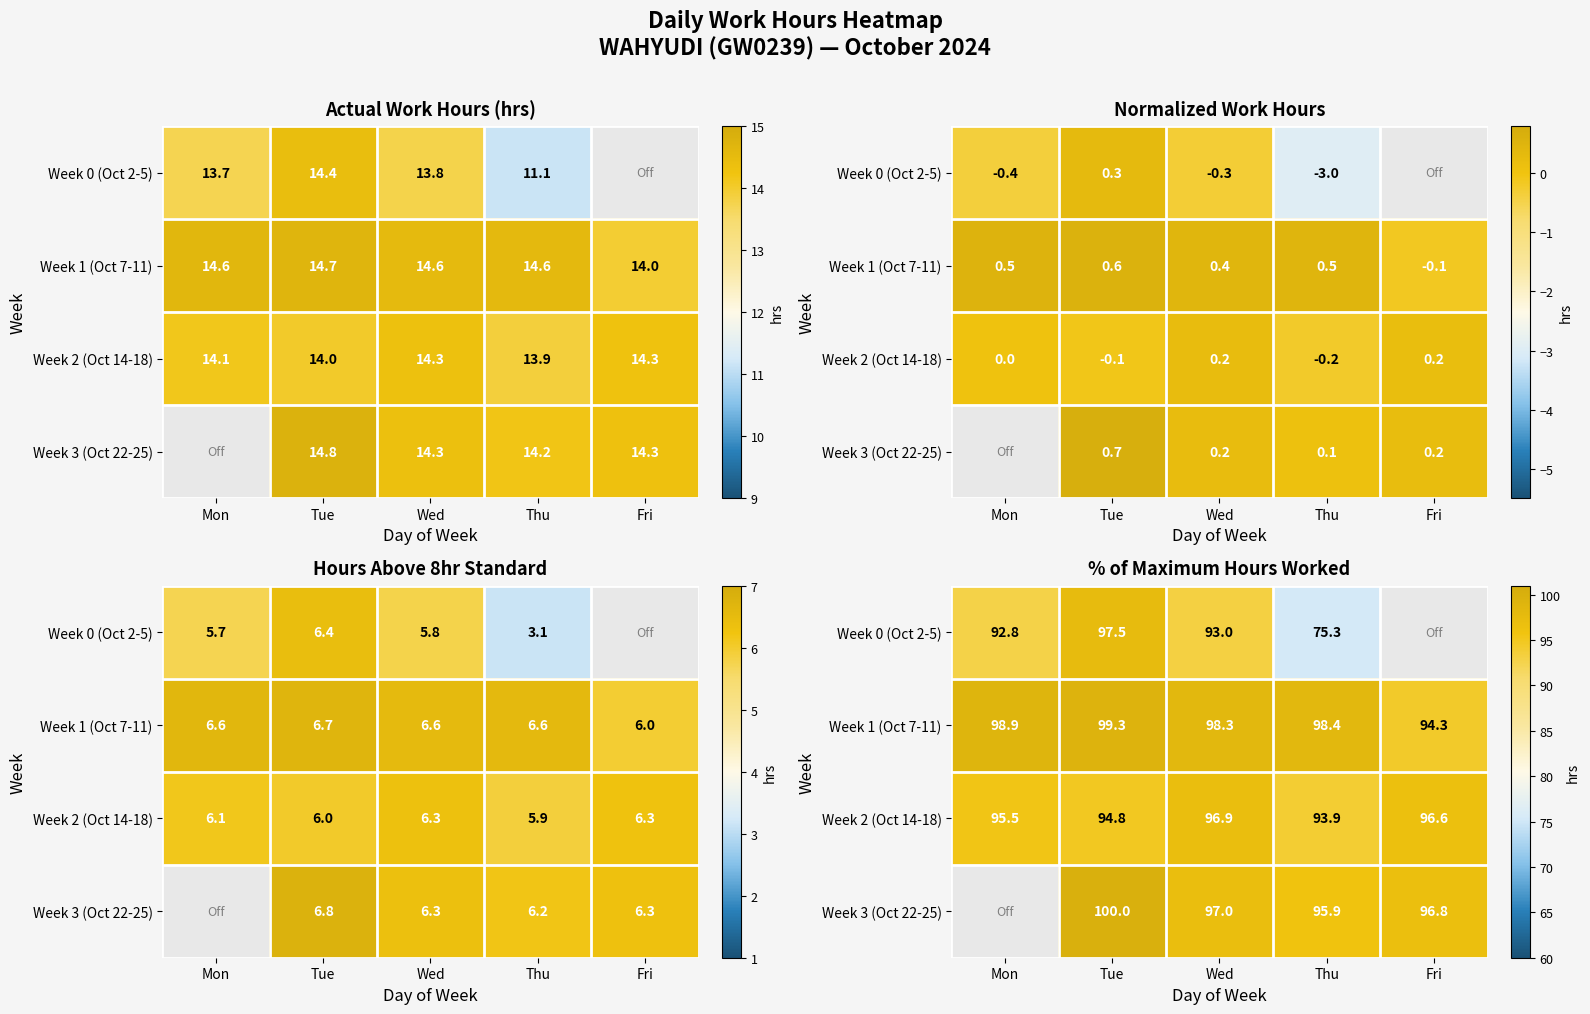

True or false: Week 0 (Oct 2-5) has a value of 93.0 at Wed.

True